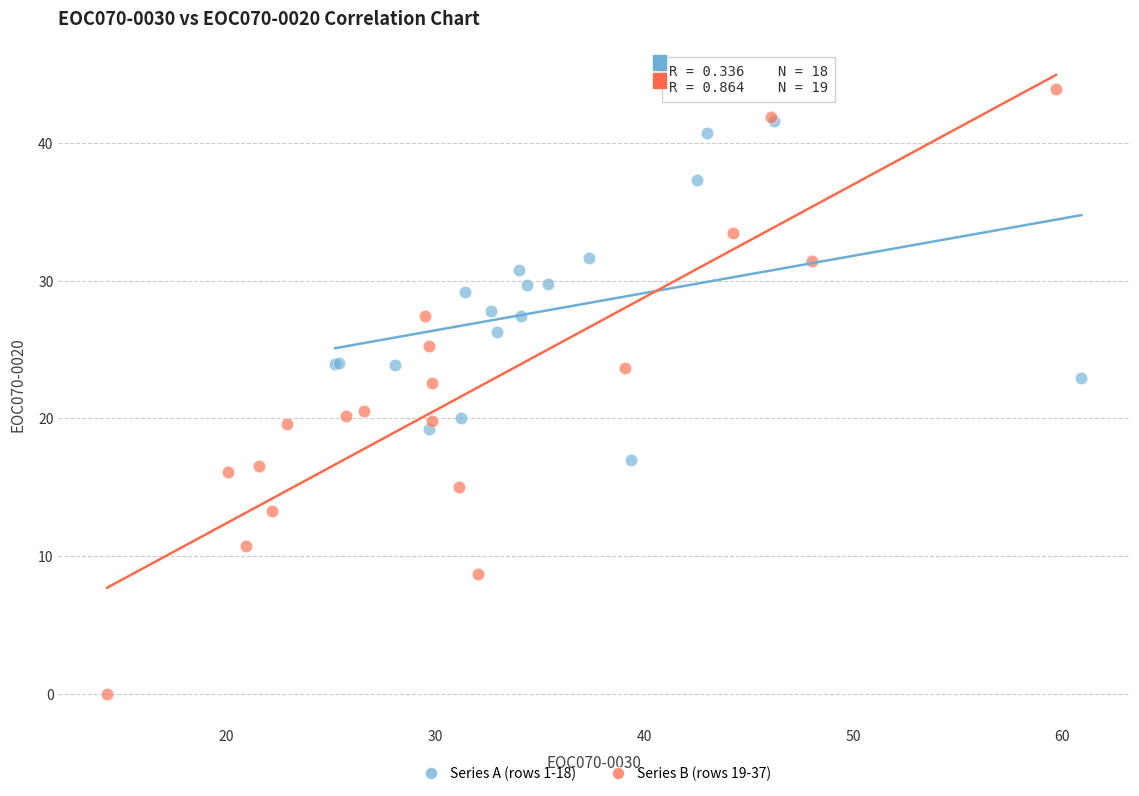

Which series has the largest Y range (max minus min)?

Series B (rows 19-37)